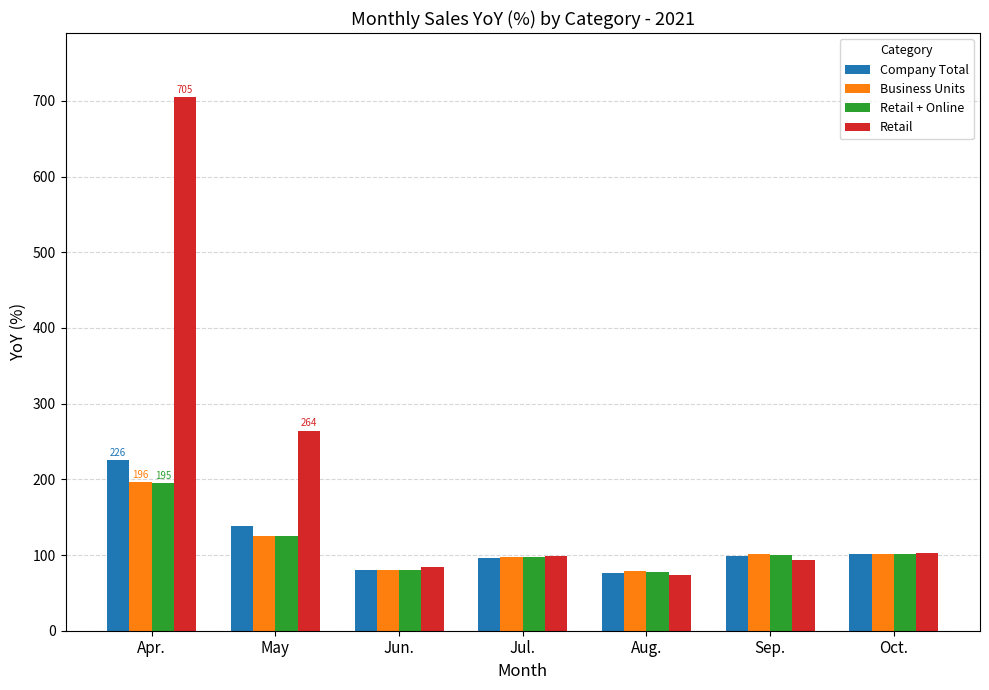

Is the value of Company Total at Apr. greater than the value of Business Units at Oct.?

Yes